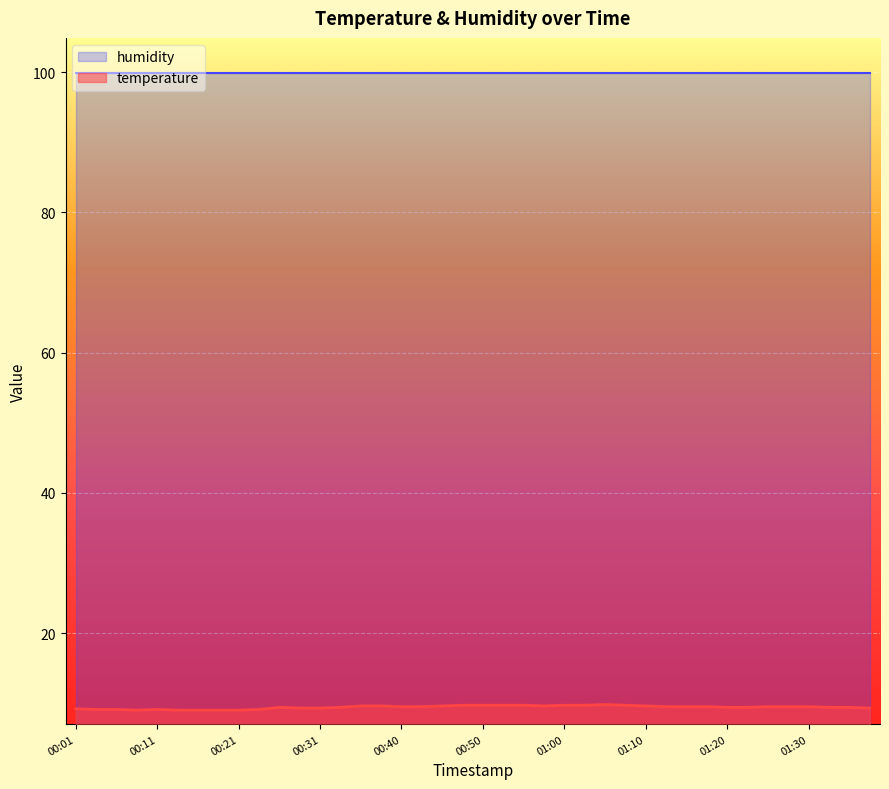

Which series has the largest total across all categories?

humidity